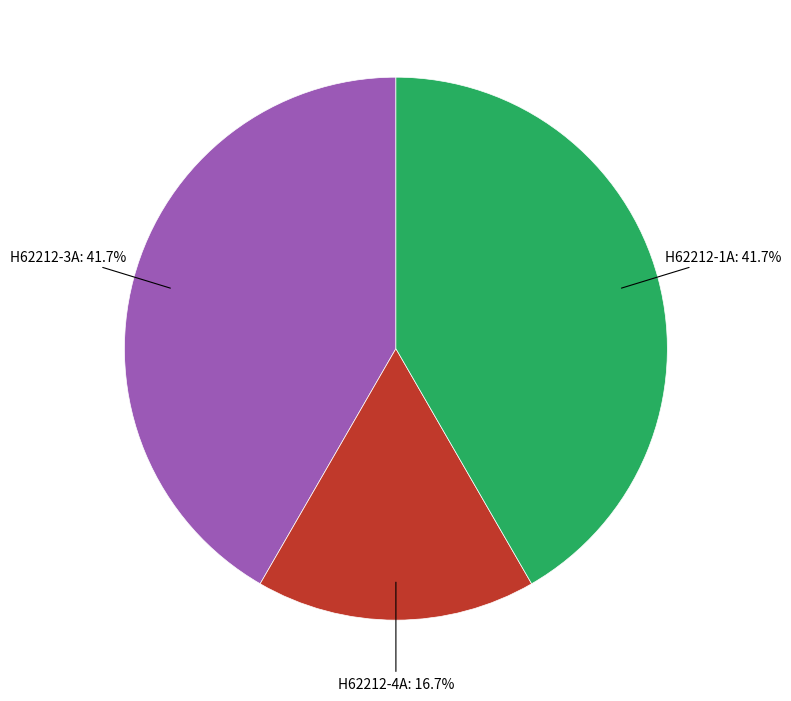

Is there any slice that represents more than half of the pie?

No